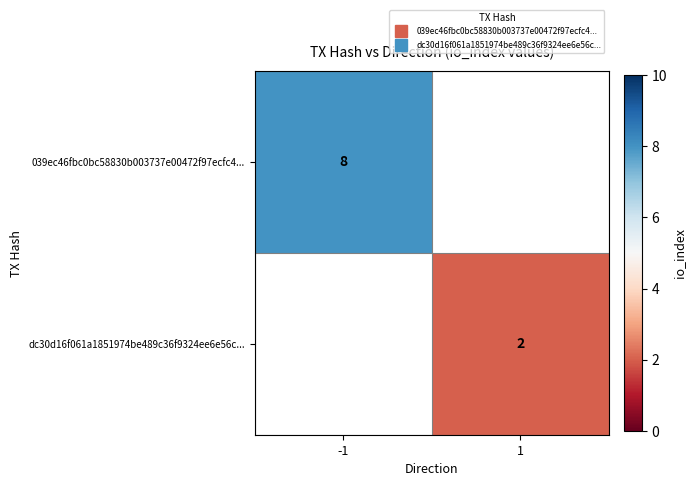

The dc30d16f061a1851974be489c36f9324ee6e56c... series shows 3.3 at 1. True or false?

False